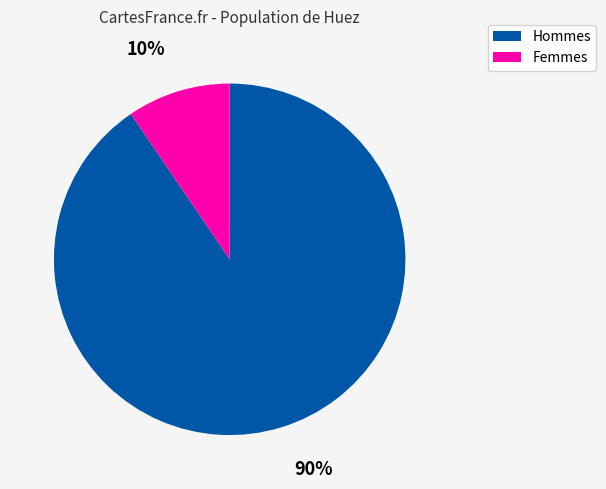

Do 90% and 10% together represent more than half of the pie?

Yes